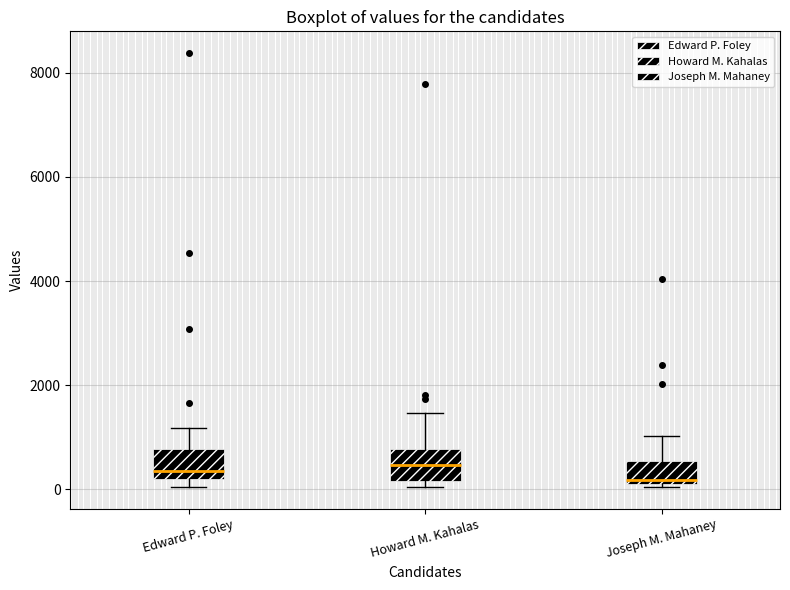

Reading left to right, read every box against the y-axis: the position of its median line, the range the box covers, and the ends of its whiskers. The values are not printed on the chart, so give them approximately, as read against the axis.

Edward P. Foley: median 400, box 200 to 800, whiskers 0 to 1200
Howard M. Kahalas: median 400, box 200 to 800, whiskers 0 to 1400
Joseph M. Mahaney: median 200 (just above the box's lower edge), box 200 to 600, whiskers 0 to 1000